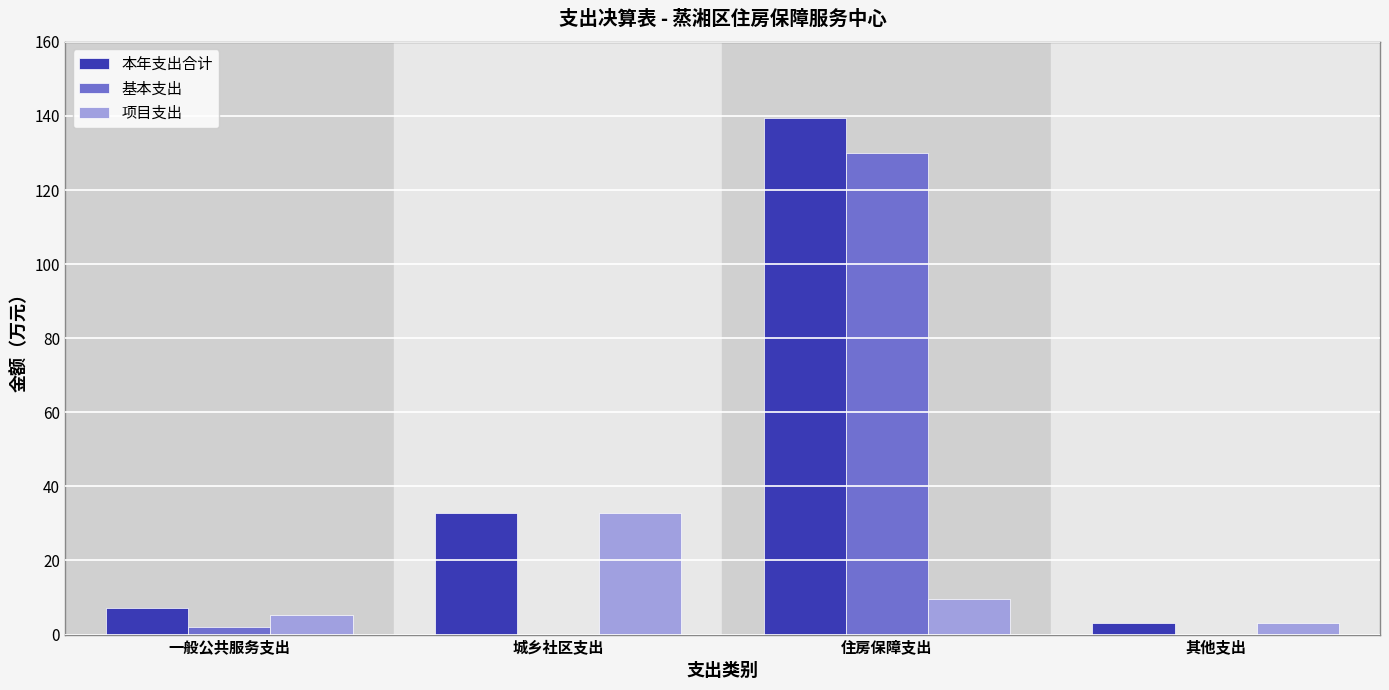

What value does the 本年支出合计 series have at 其他支出?

3.2